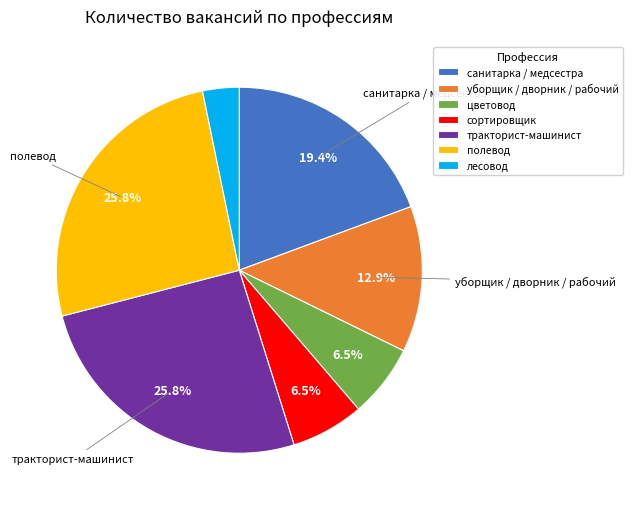

Which category has the smallest portion of the pie?

лесовод